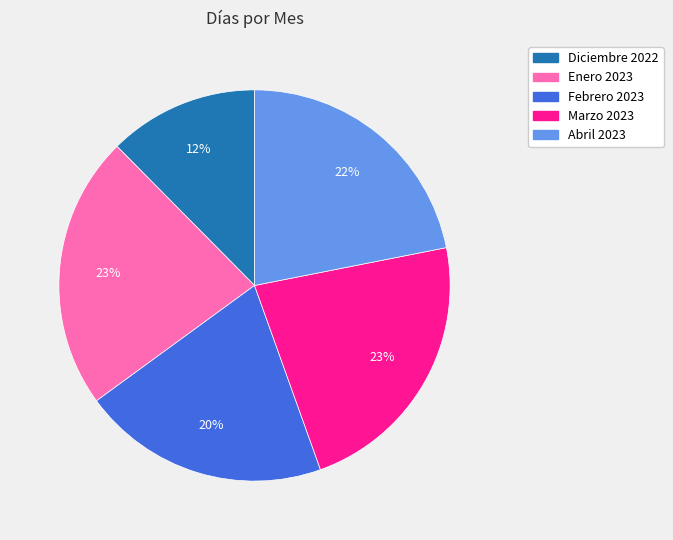

To the nearest percent, what is the average slice percentage?

20%